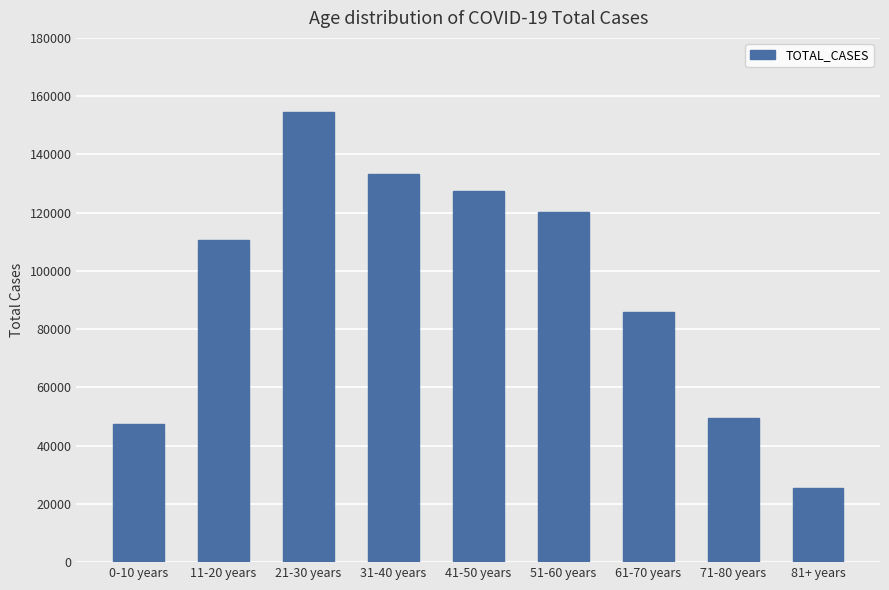

How many distinct data groups are displayed?

1